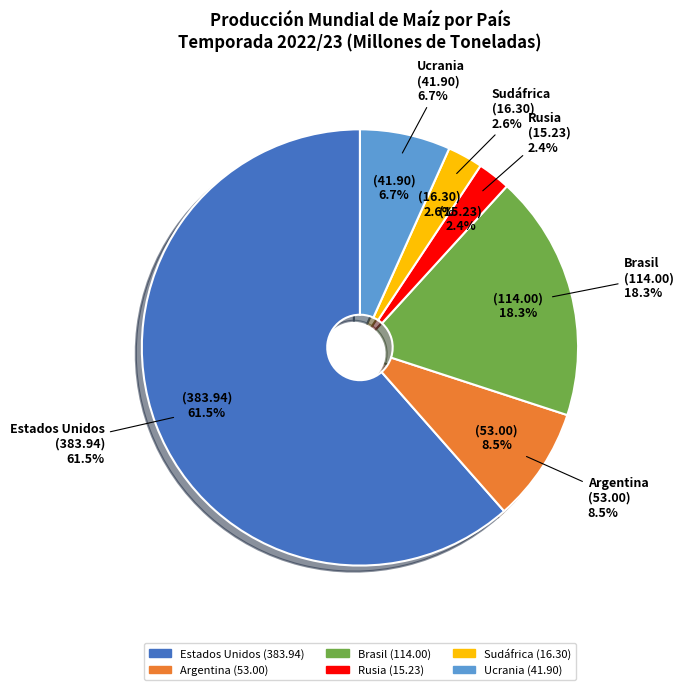

Which slice is the smallest?

Rusia